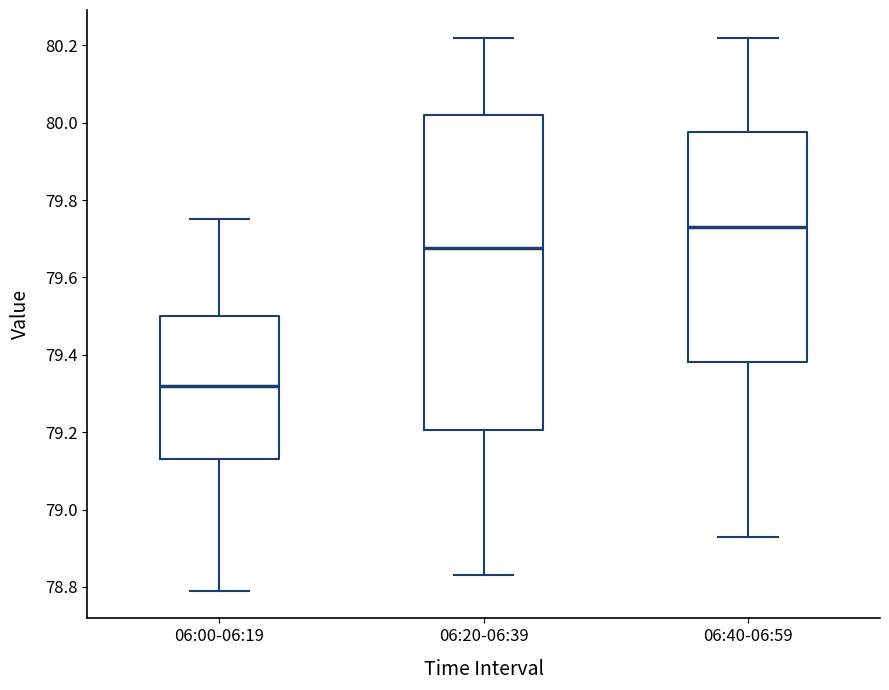

Reading left to right, read every box against the y-axis: the position of its median line, the range the box covers, and the ends of its whiskers. The values are not printed on the chart, so give them approximately, as read against the axis.

06:00-06:19: median 79.32, box 79.14 to 79.50, whiskers 78.80 to 79.76
06:20-06:39: median 79.68, box 79.20 to 80.02, whiskers 78.84 to 80.22
06:40-06:59: median 79.74, box 79.38 to 79.98, whiskers 78.94 to 80.22